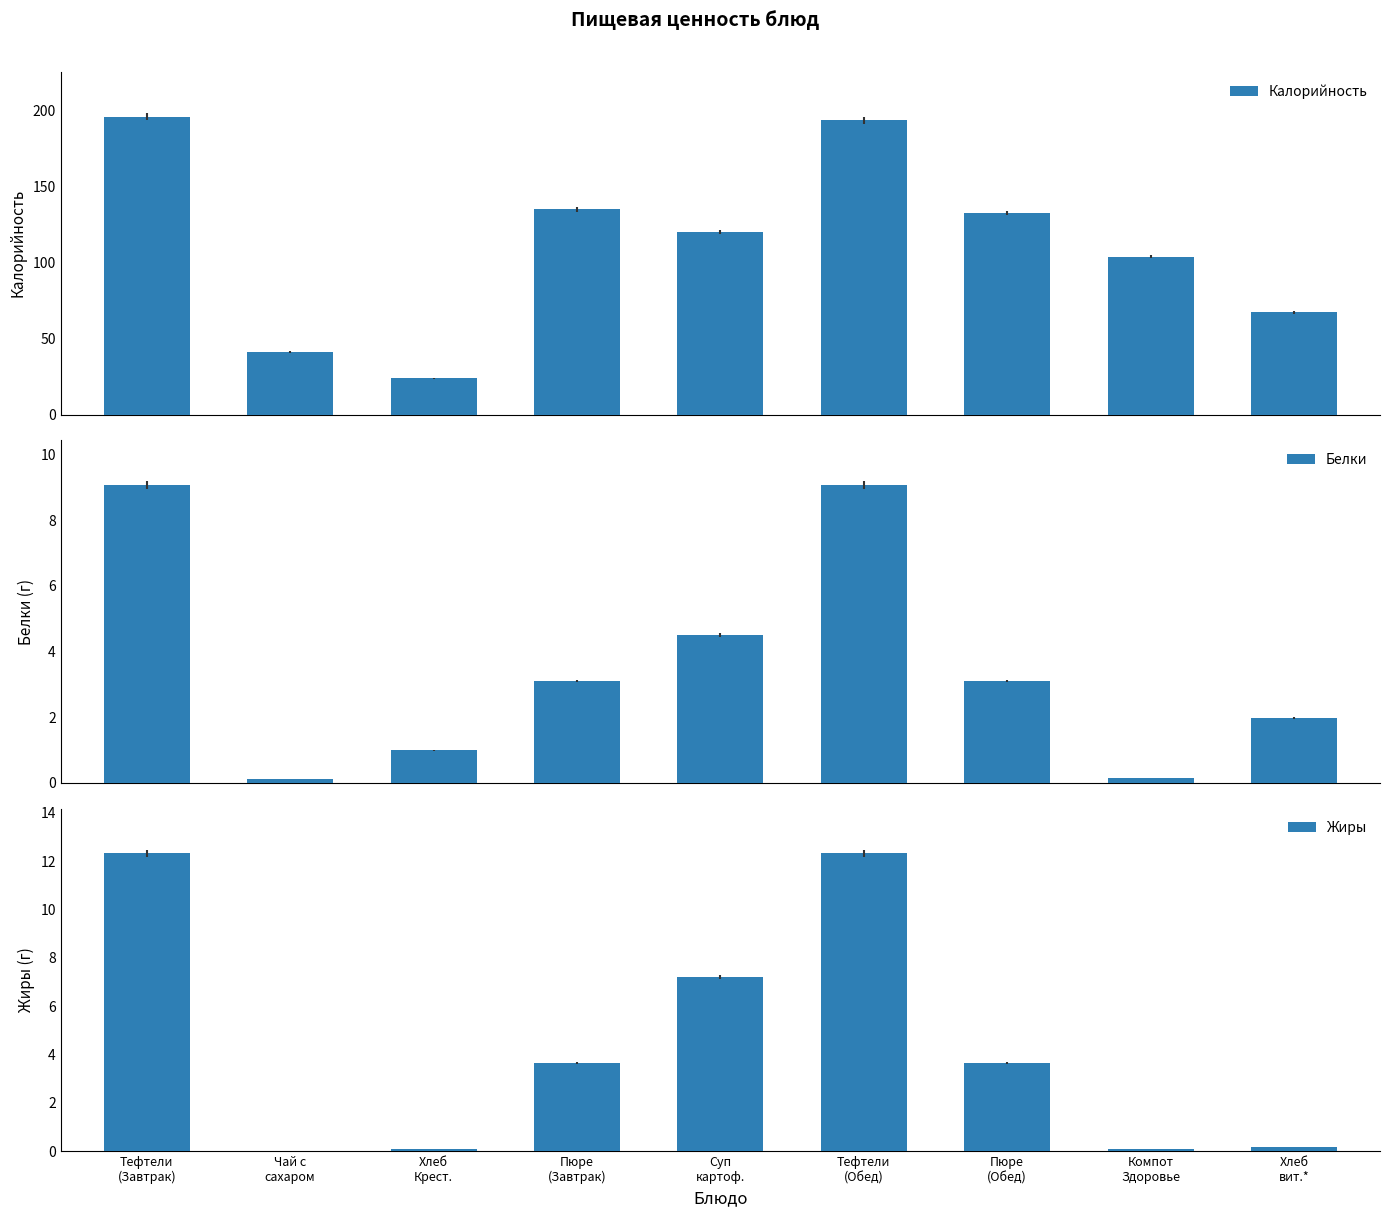

What is the value of the Белки bar at the 4th from the left?

3.1